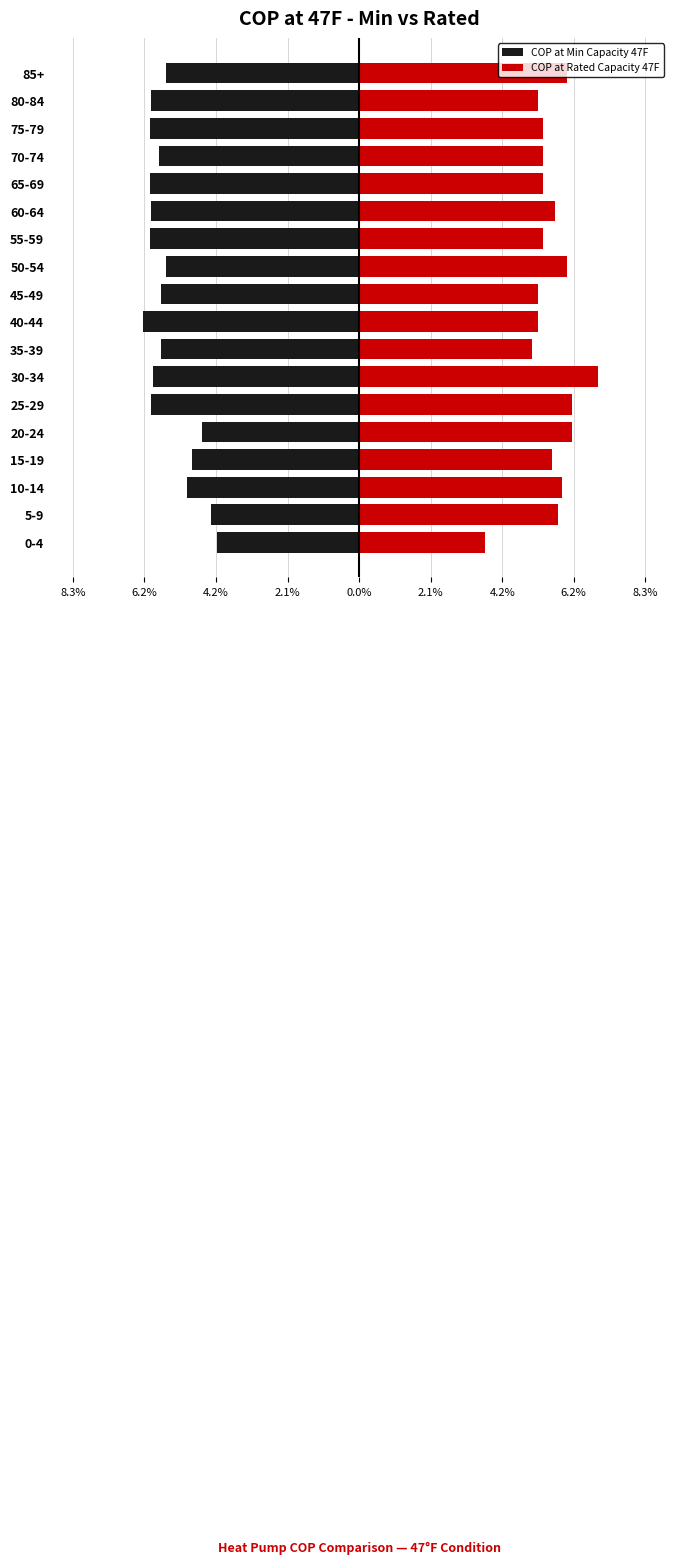

How many data points in COP at Min Capacity 47F are above -5?

4